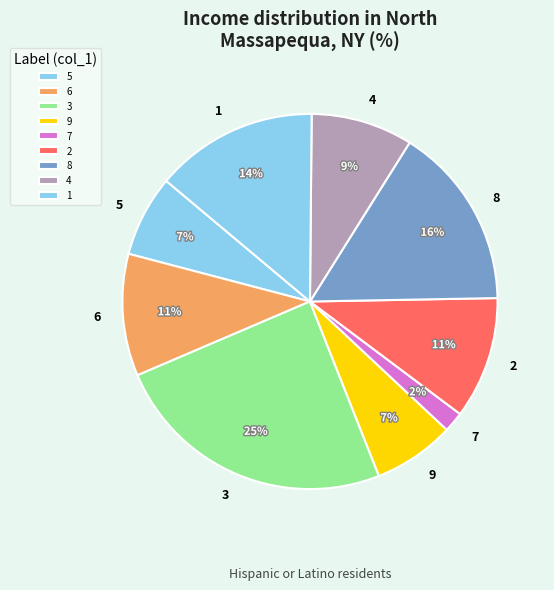

Which category has the biggest portion of the pie?

3